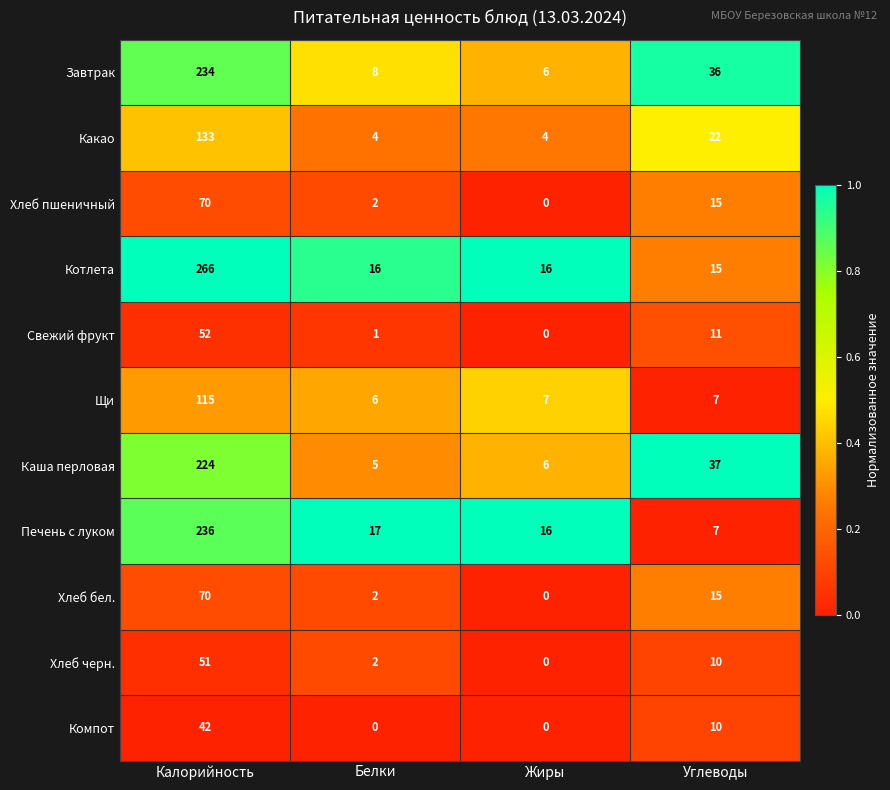

At which label does Котлета first exceed 16?

Калорийность